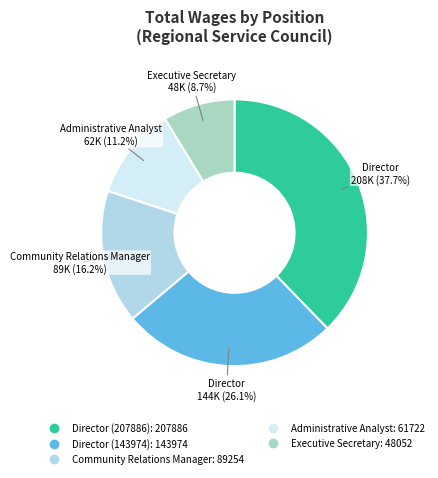

To the nearest percent, what is the combined percentage of Director (143974) and Community Relations Manager?

42%